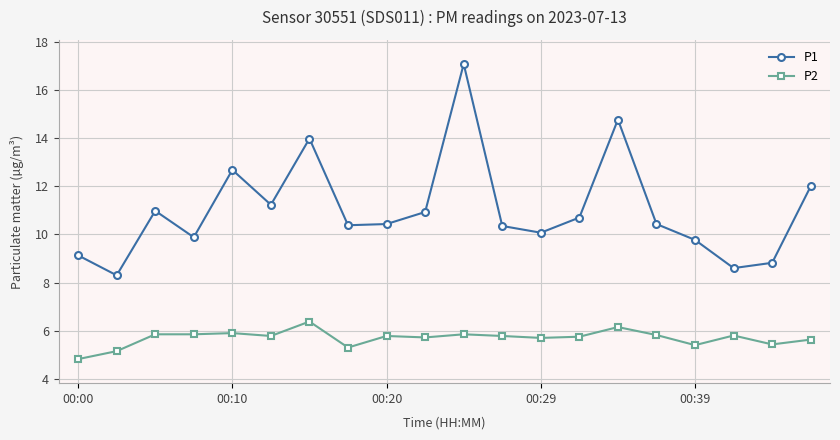

How many interior local valleys does the P1 series have?

6